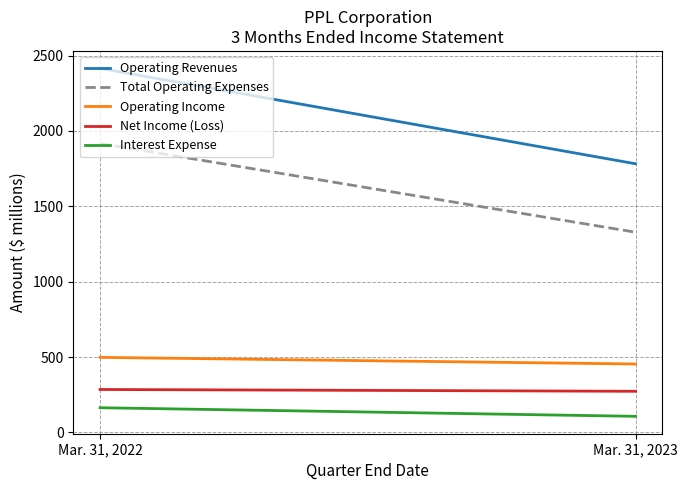

Which category has the highest value in the Operating Revenues series?

Mar. 31, 2022